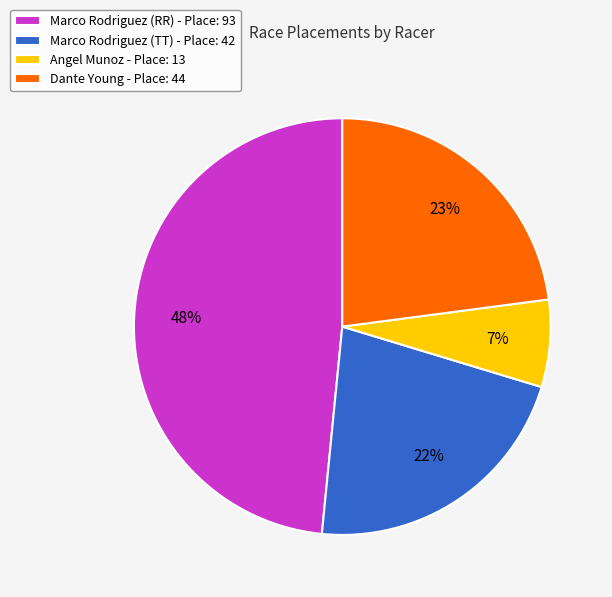

What is the ratio of the value at Angel Munoz - Place: 13 to the value at Dante Young - Place: 44?

0.3